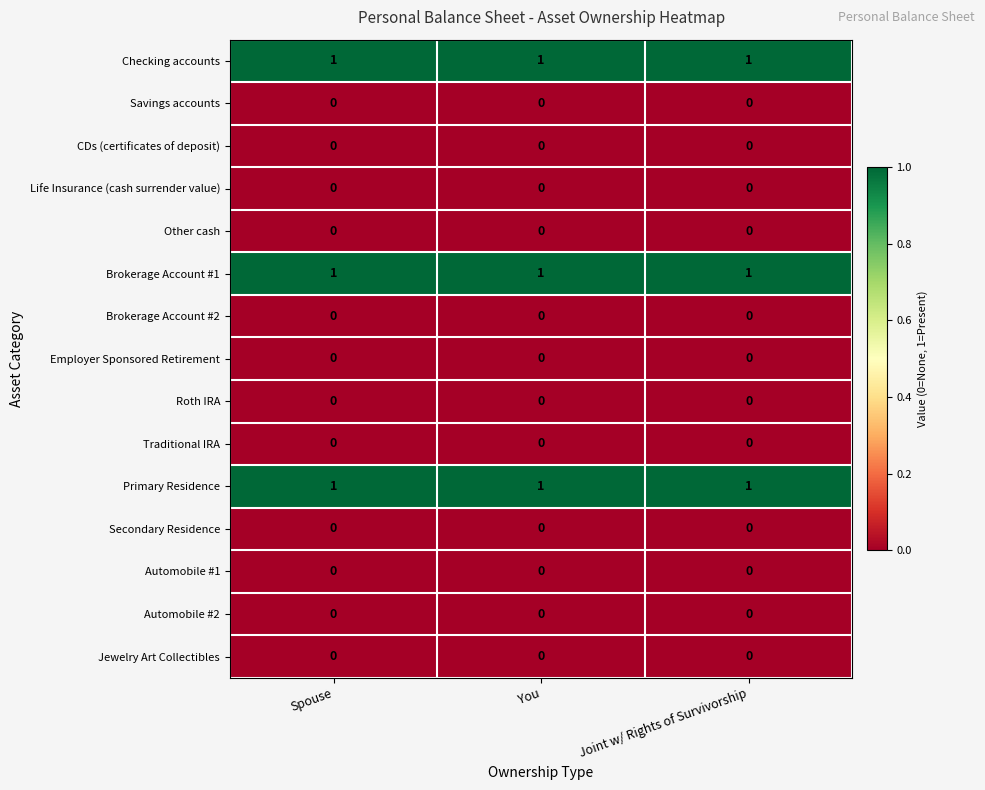

At how many categories does at least one series exceed 0?

3